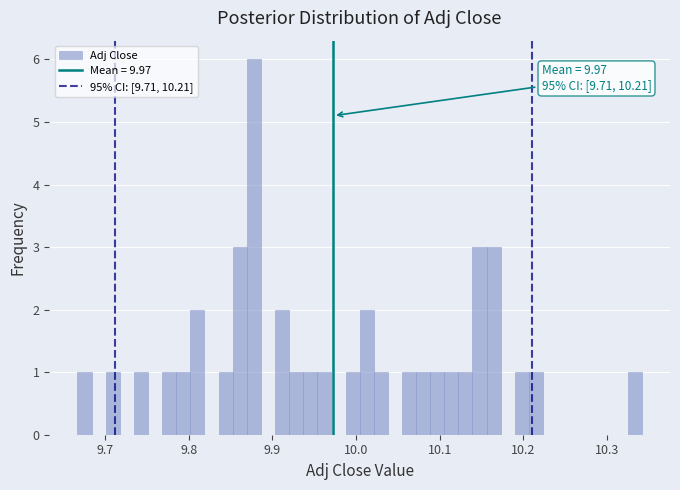

Read against the x-axis, roughly where is the centre of the tallest bar?

9.88